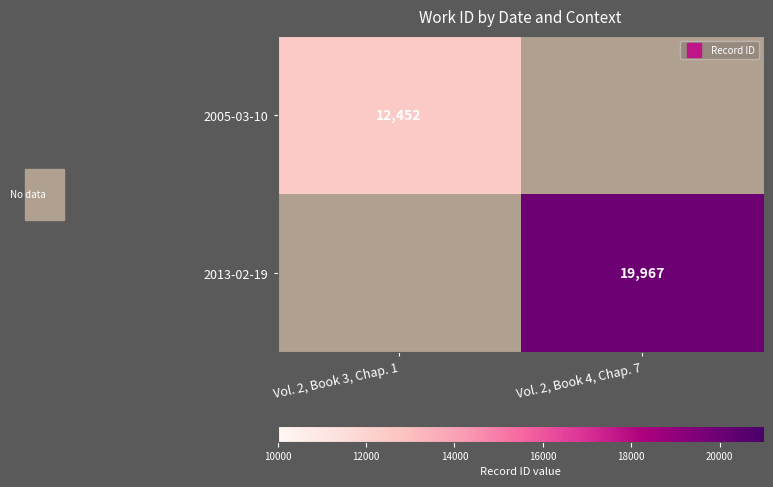

List the labels in order of 2005-03-10 value, largest first.

Vol. 2, Book 3, Chap. 1, Vol. 2, Book 4, Chap. 7